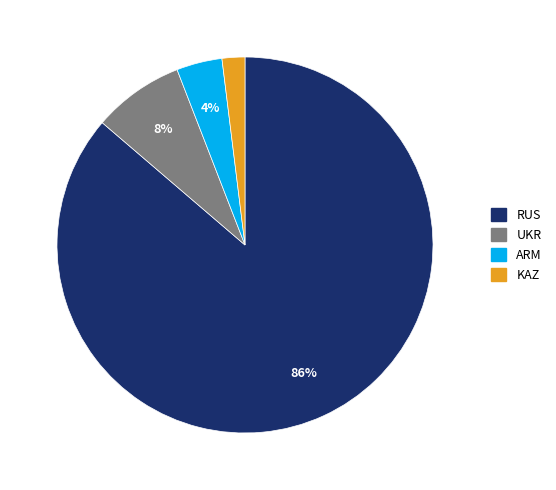

To the nearest percent, what portion does UKR represent?

8%